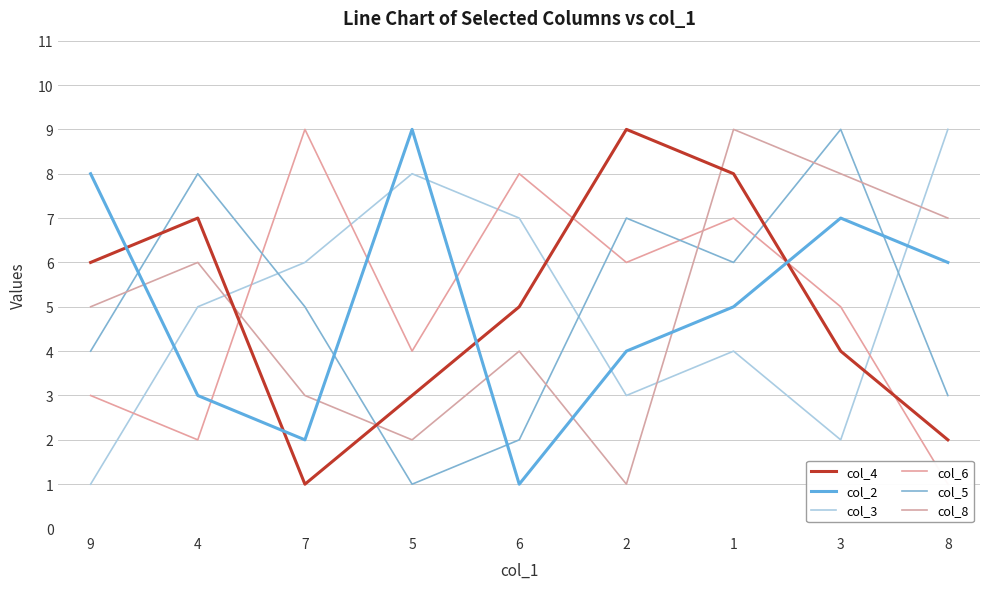

Between 5 and 1, which is larger?

1